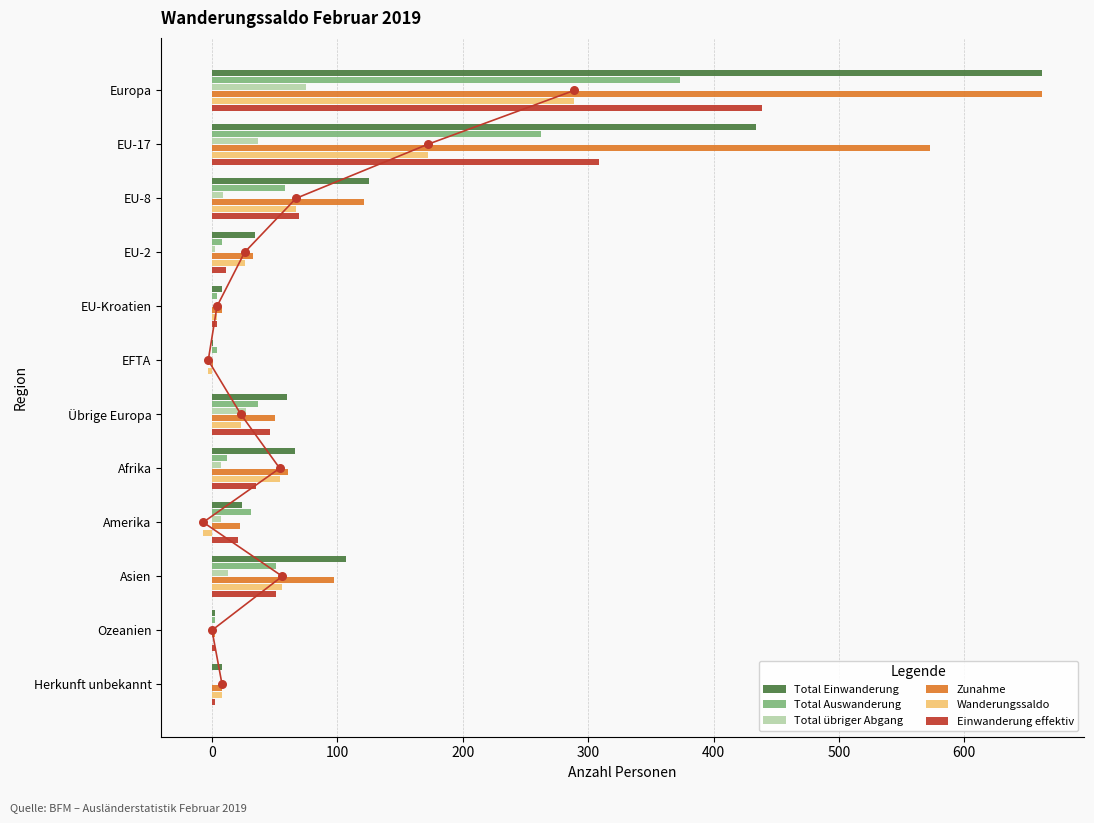

Which series contains the lowest Y value?

Wanderungssaldo